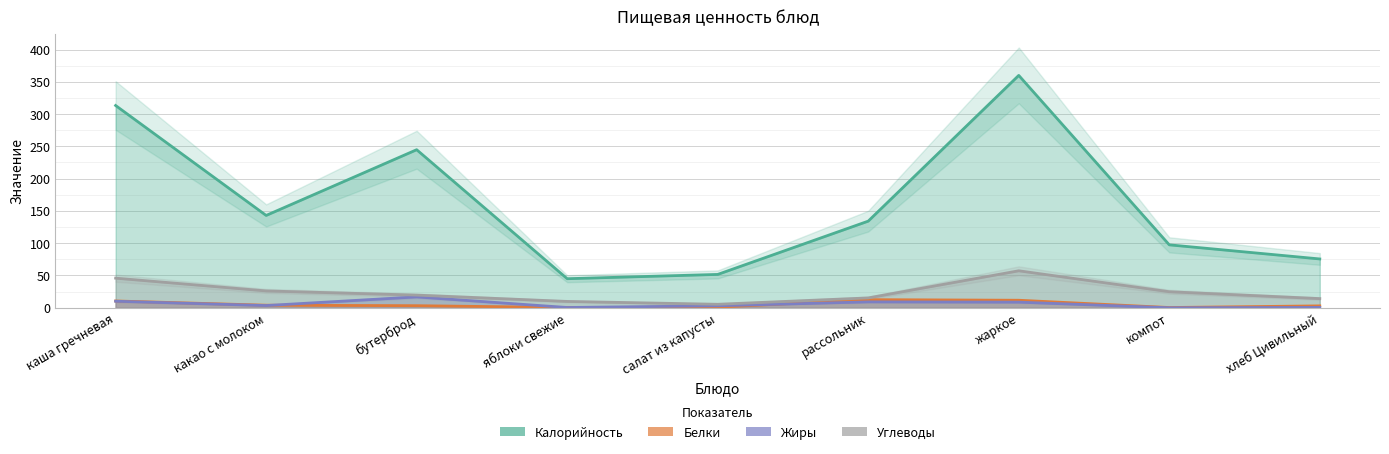

The Жиры series shows 0.3 at хлеб Цивильный. True or false?

False